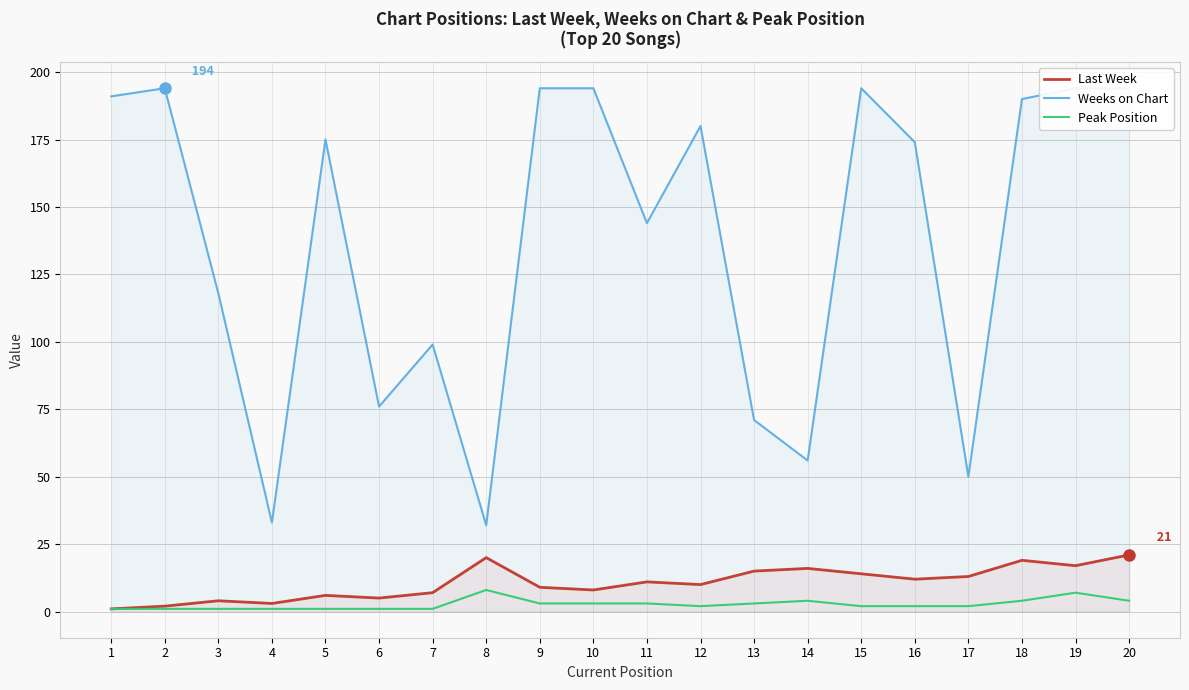

Reading left to right, transcribe all the data shown in this chart.

Last Week: 1	2	4	3	6	5	7	20	9	8	11	10	15	16	14	12	13	19	17	21
Weeks on Chart: 191	194	118	33	175	76	99	32	194	194	144	180	71	56	194	174	50	190	194	194
Peak Position: 1	1	1	1	1	1	1	8	3	3	3	2	3	4	2	2	2	4	7	4